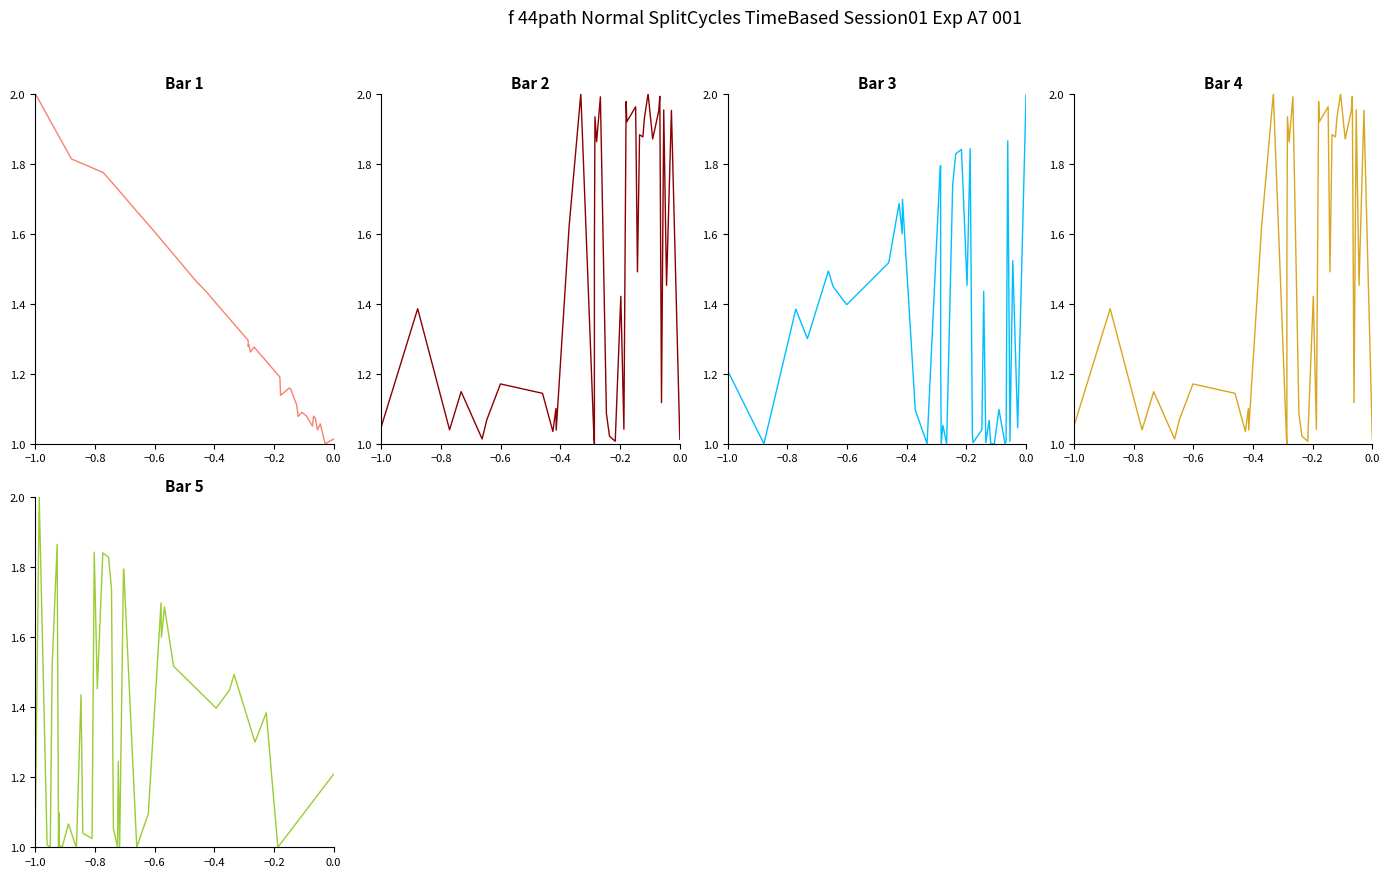

What is the label of the 37th point from the right?

−0.4